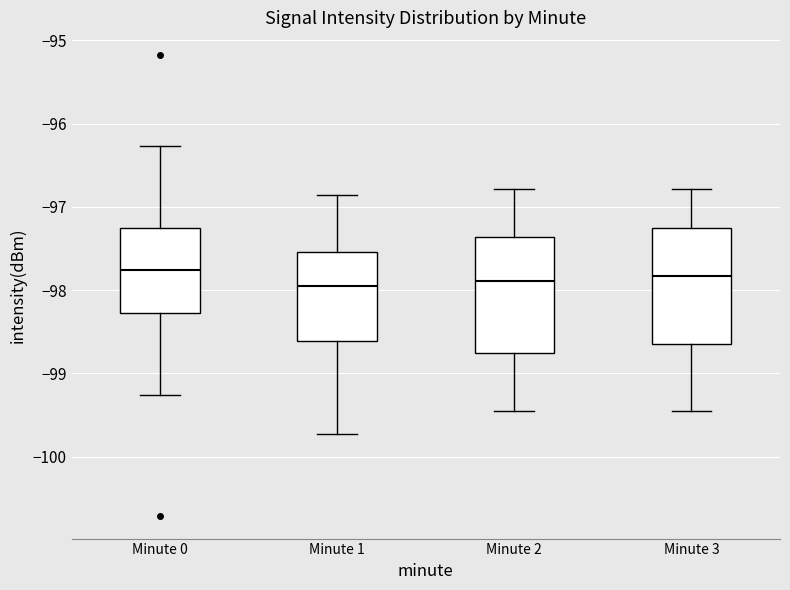

Where does the median line of the box for Minute 1 sit on the y-axis? The values are not printed on the chart, so give them approximately, as read against the axis.

-98.0